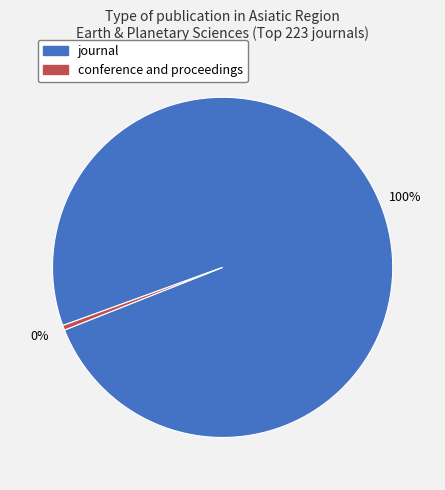

Do conference and proceedings and journal together represent more than half of the pie?

Yes